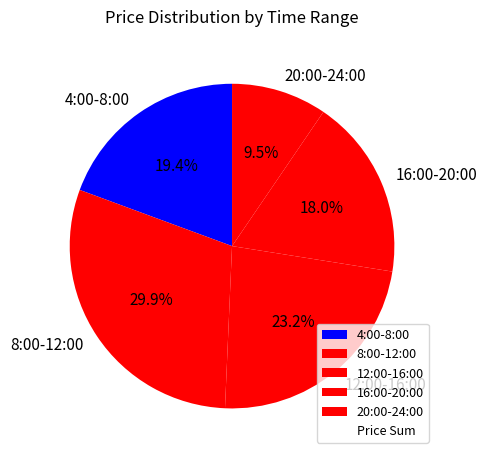

Count the number of slices in the pie.

5